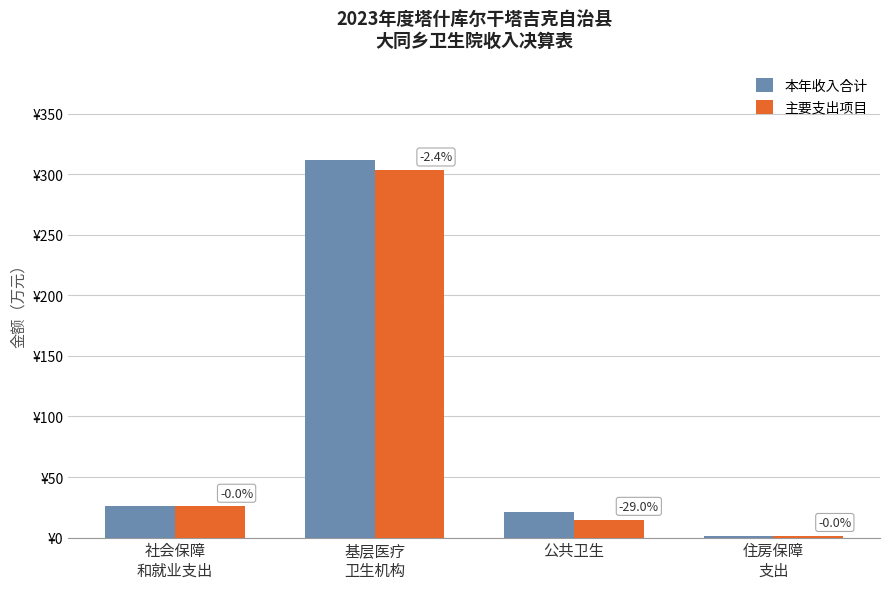

Reading left to right, extract all data points from this chart.

本年收入合计: 社会保障
和就业支出=25.7	基层医疗
卫生机构=312.0	公共卫生=21.0	住房保障
支出=1.6
主要支出项目: 社会保障
和就业支出=25.7	基层医疗
卫生机构=303.4	公共卫生=14.9	住房保障
支出=1.6